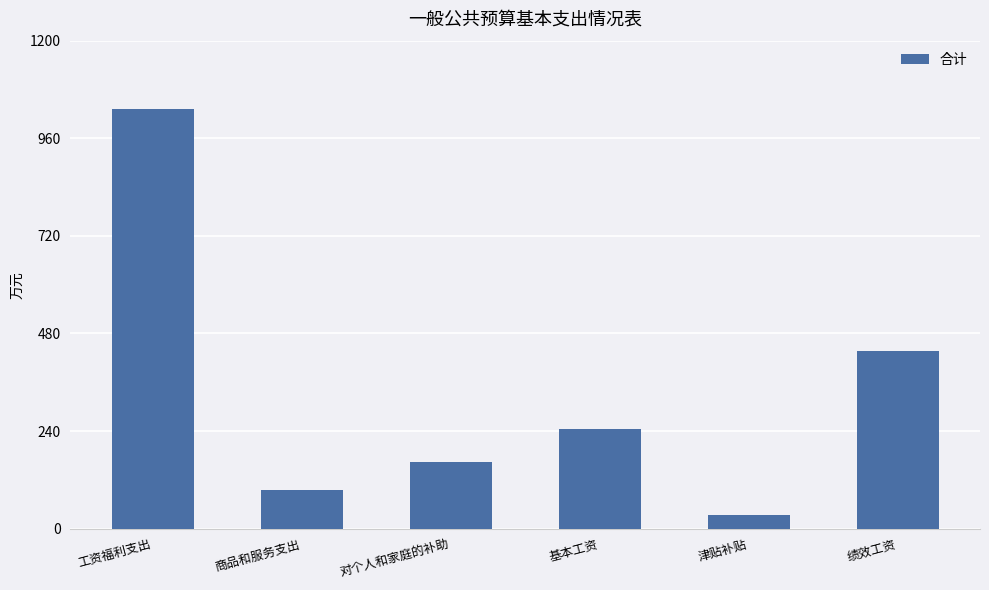

Is it true that the value at 对个人和家庭的补助 is 164.7?

True